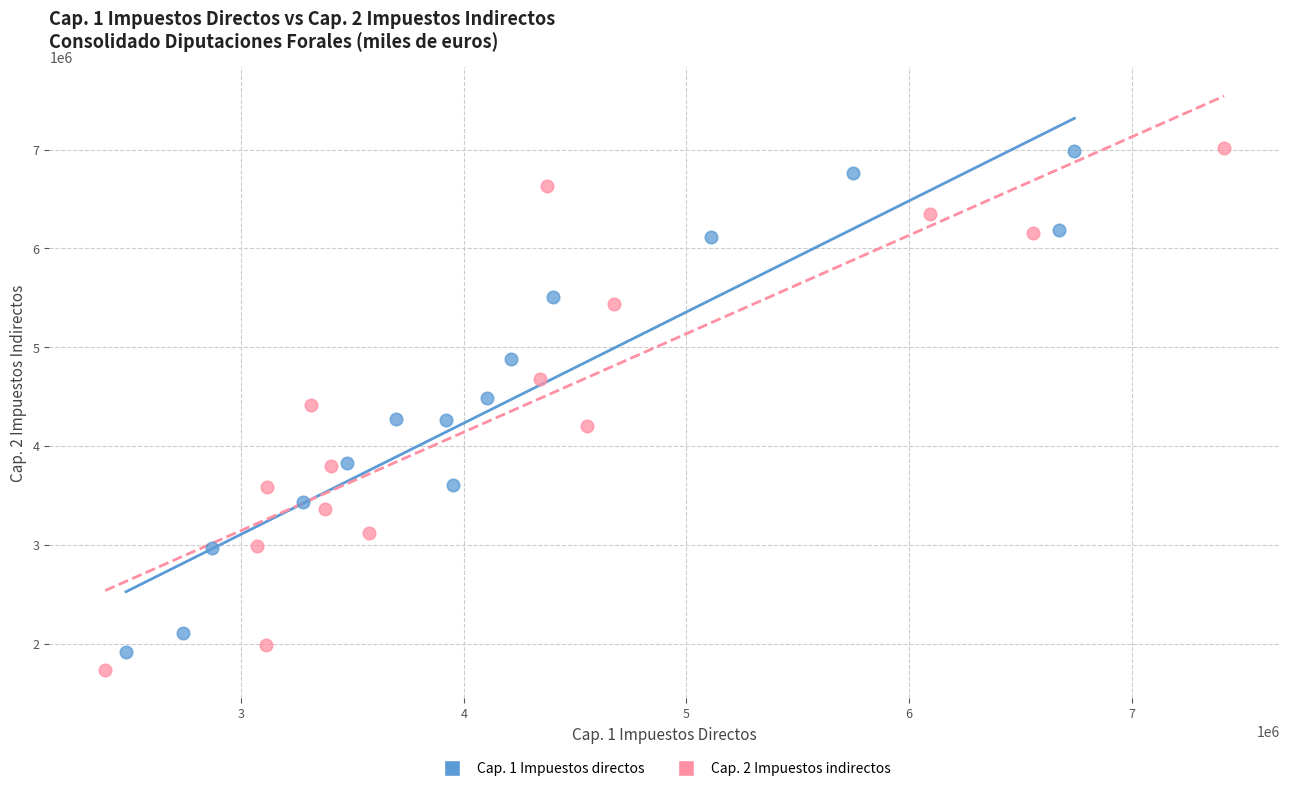

Which series has the widest spread of Y values?

Cap. 2 Impuestos indirectos